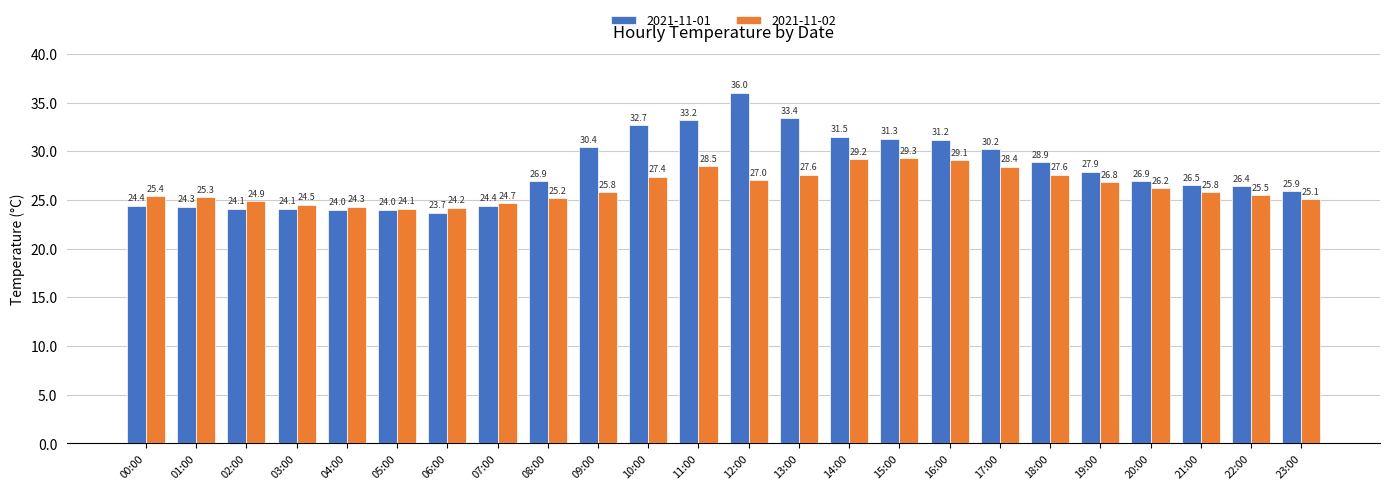

True or false: 2021-11-02 has a value of 18.7 at 18:00.

False